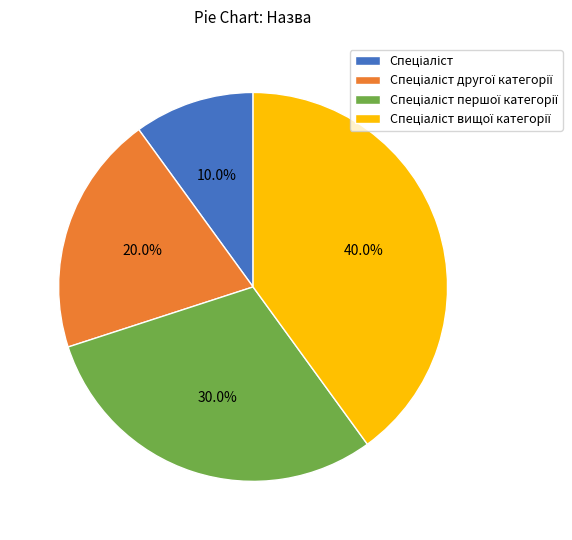

Is there a majority slice in this chart?

No